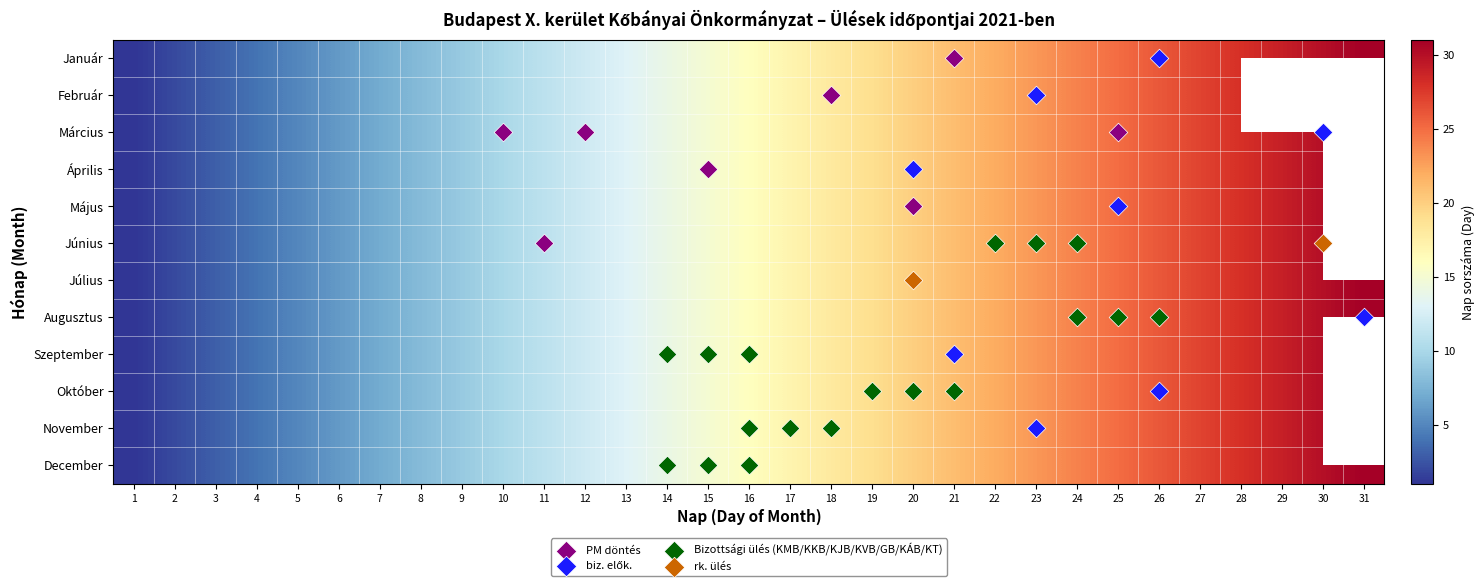

Rank the series at 8 from lowest to highest value.

Január, Február, Március, Április, Május, Június, Július, Augusztus, Szeptember, Október, November, December